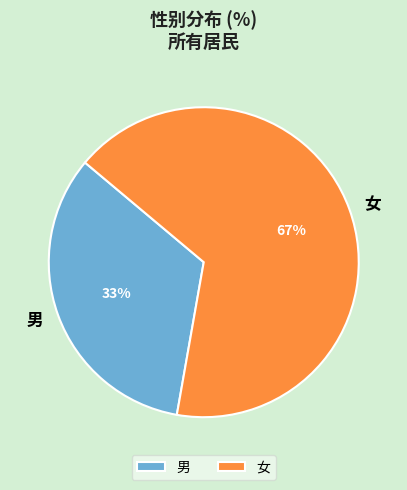

Which category accounts for the majority?

女